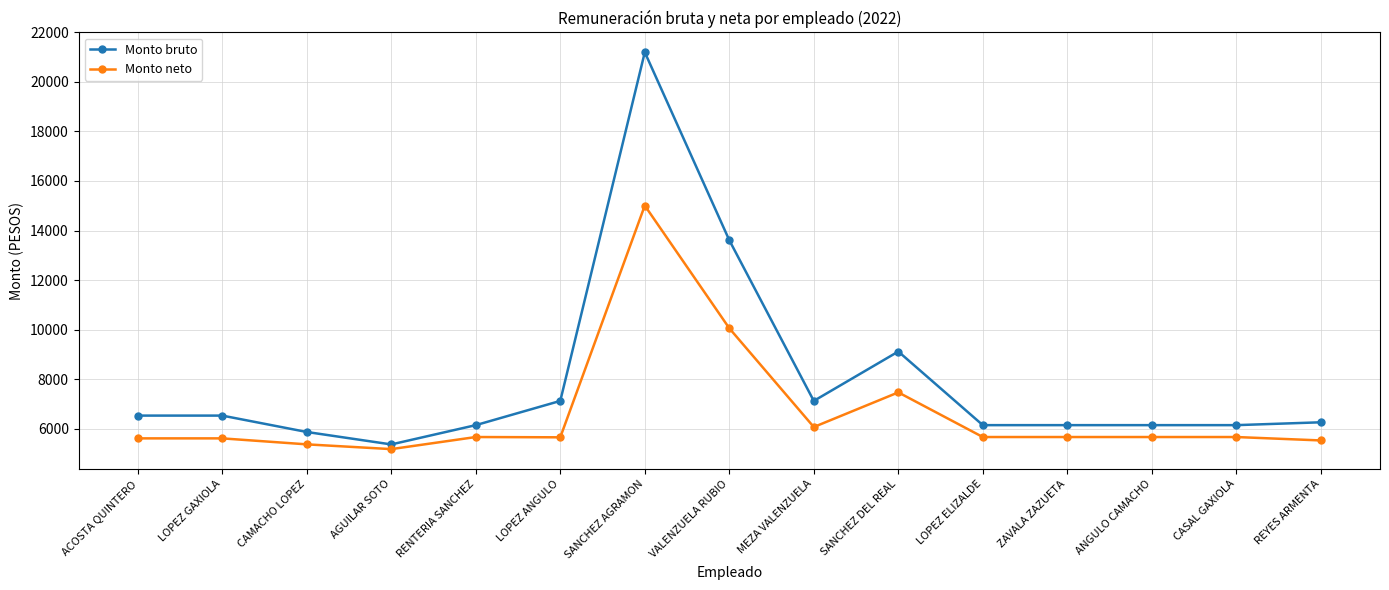

What position from the left is LOPEZ ELIZALDE?

11